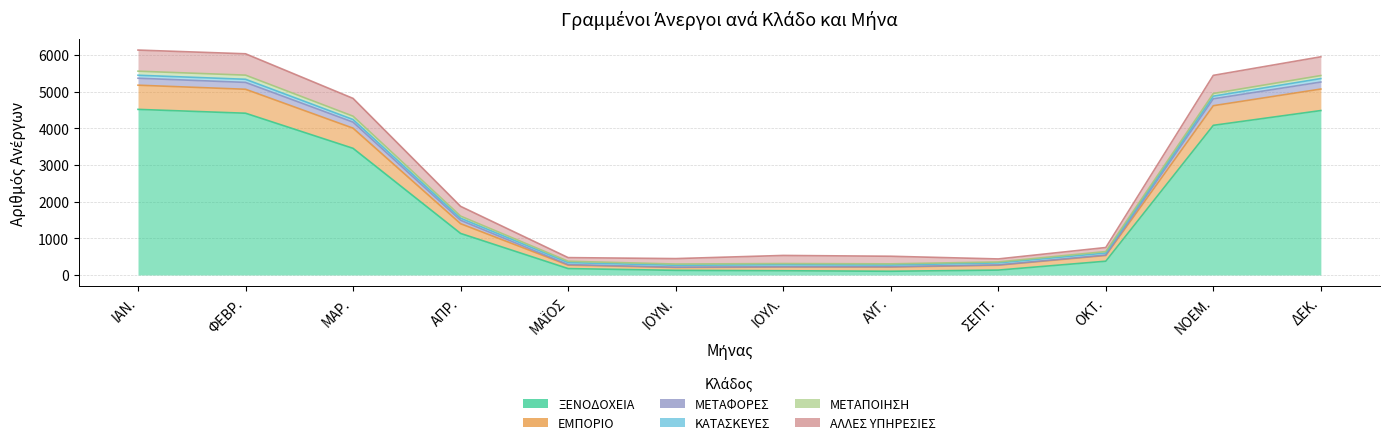

What is the value of the ΜΕΤΑΦΟΡΕΣ point at the 12th from the left?

5258